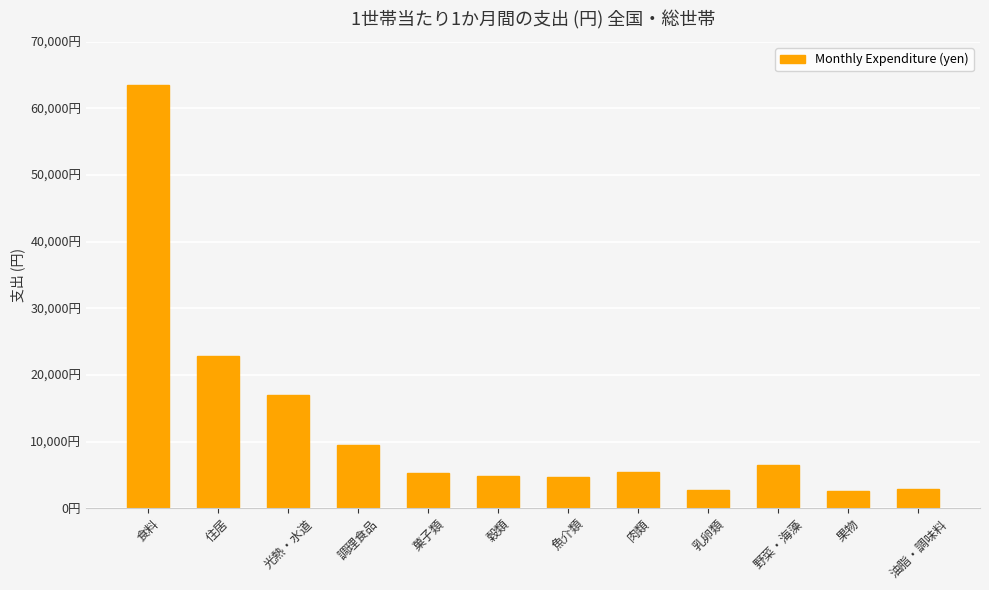

What is the smallest value displayed?

2548